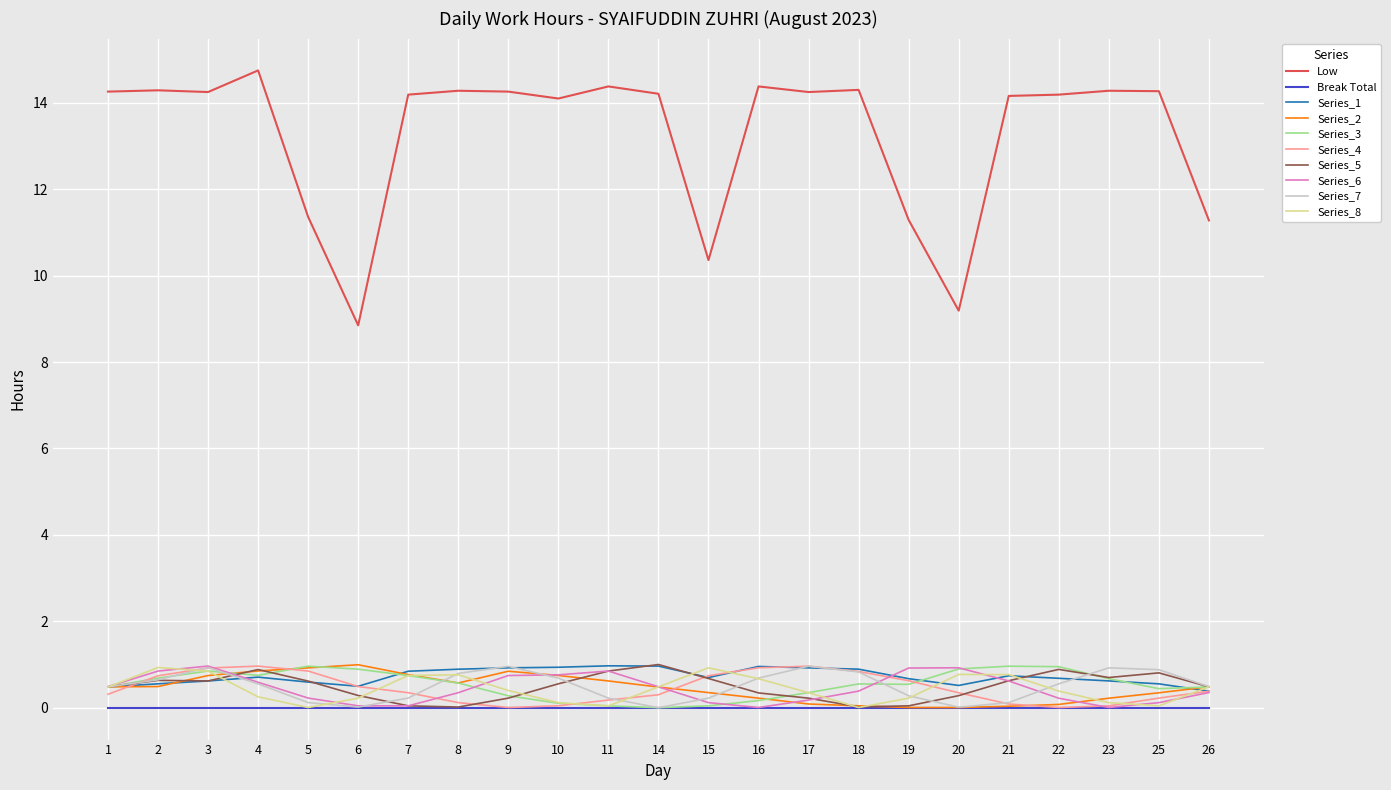

Does the chart have visible grid lines?

Yes